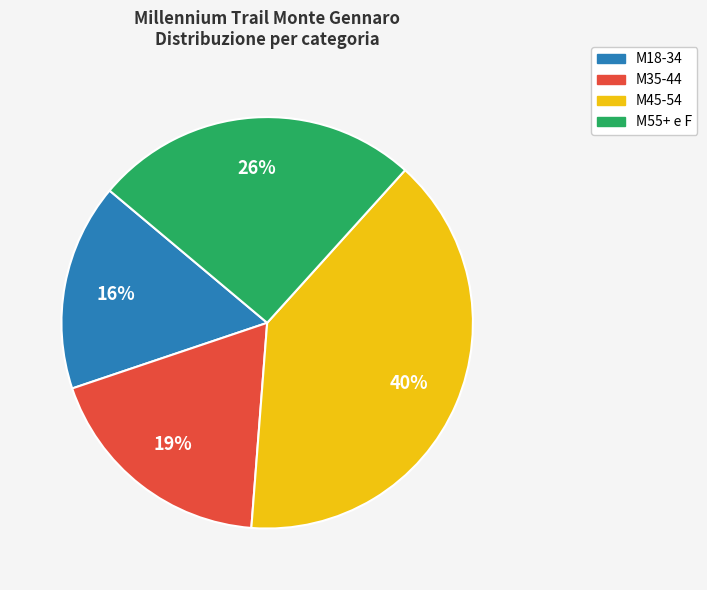

Is the sum of M35-44 and M55+ e F greater than half?

No